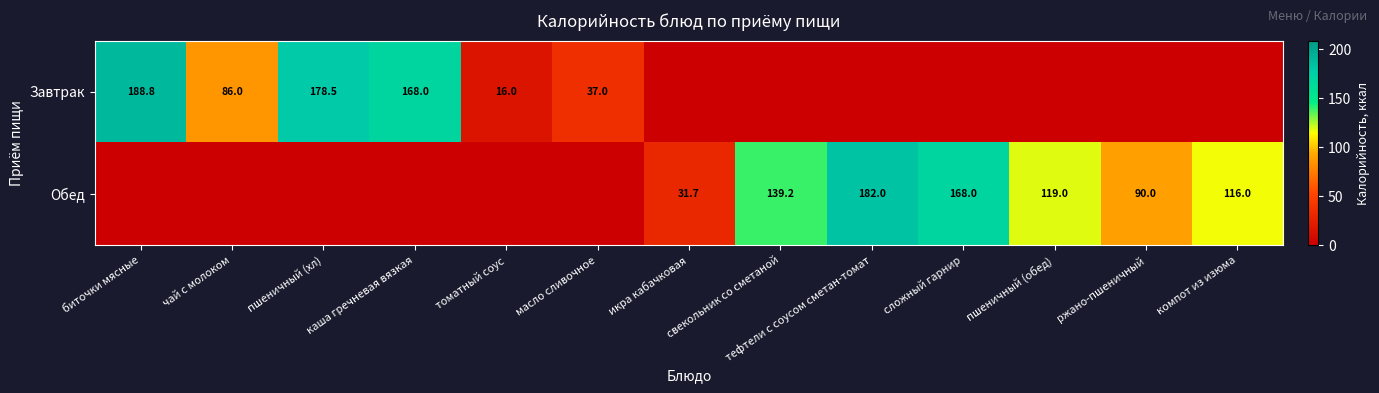

The Обед series shows 61.3 at пшеничный (обед). True or false?

False